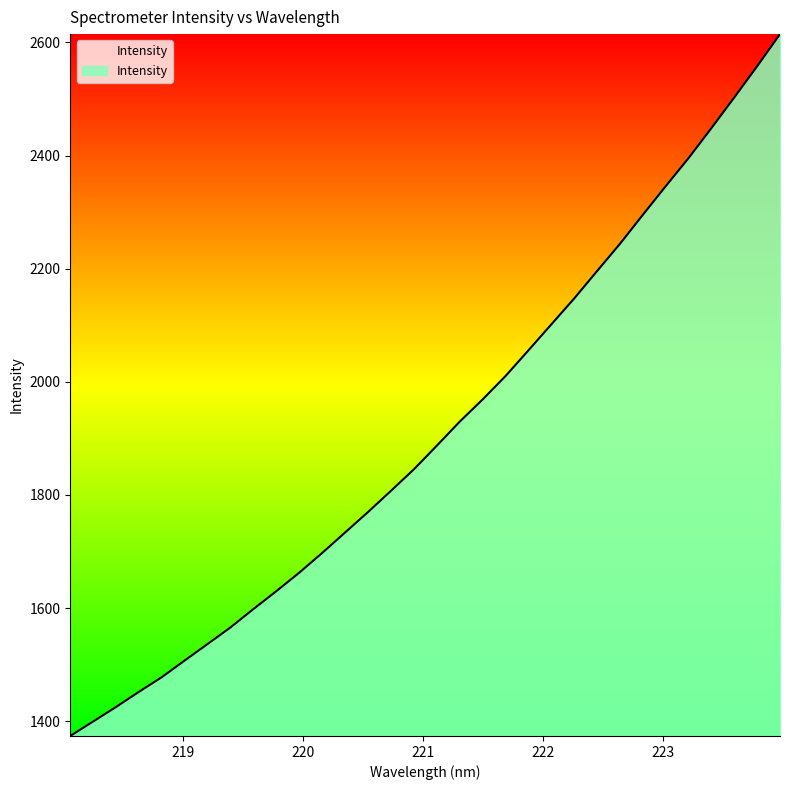

Reading left to right, list all the values displayed in this chart.

1374.0	1399.7	1425.3	1452.1	1478.1	1507.7	1536.8	1566.2	1598.7	1630.2	1662.9	1697.8	1733.9	1770.0	1807.5	1845.5	1887.2	1929.6	1968.9	2010.2	2055.6	2101.5	2147.3	2195.8	2243.9	2295.1	2345.8	2395.5	2448.6	2502.8	2557.9	2614.8